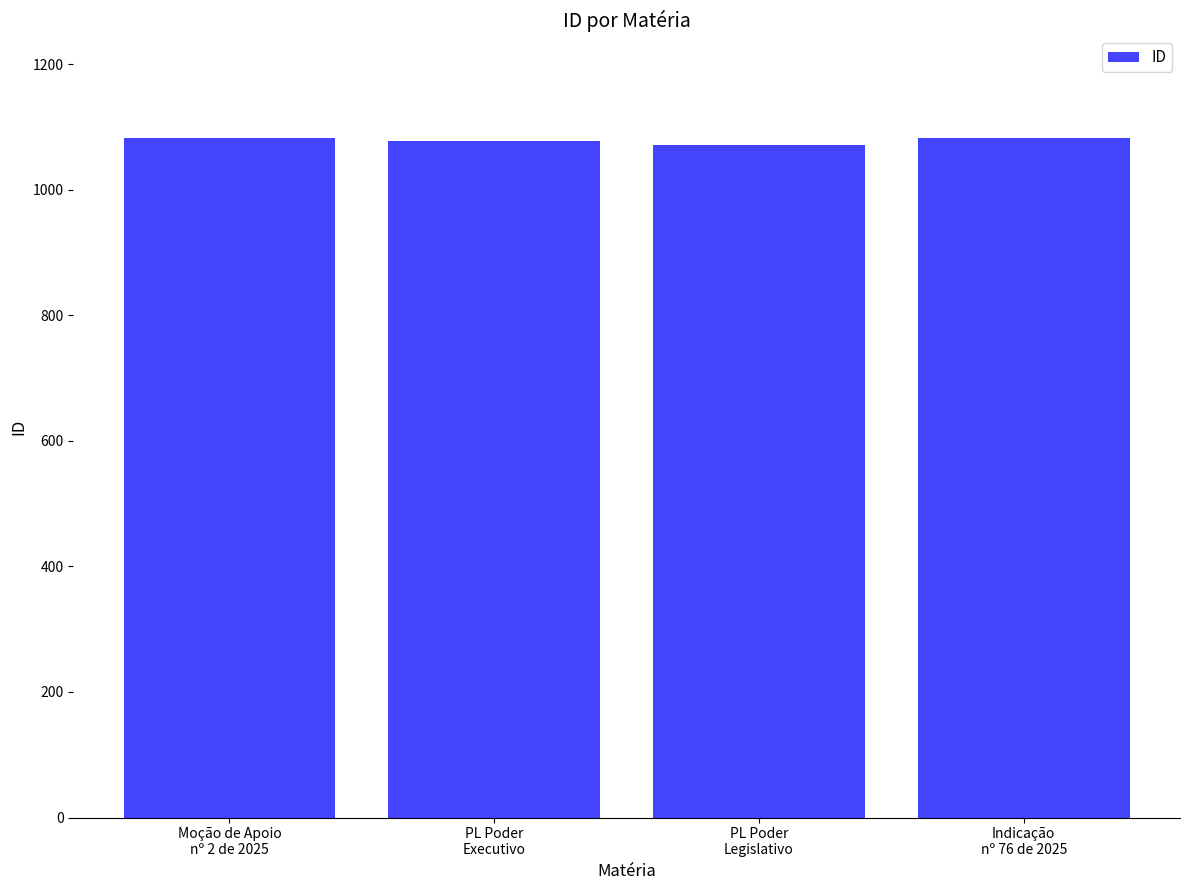

How many categories are shown in the chart?

4